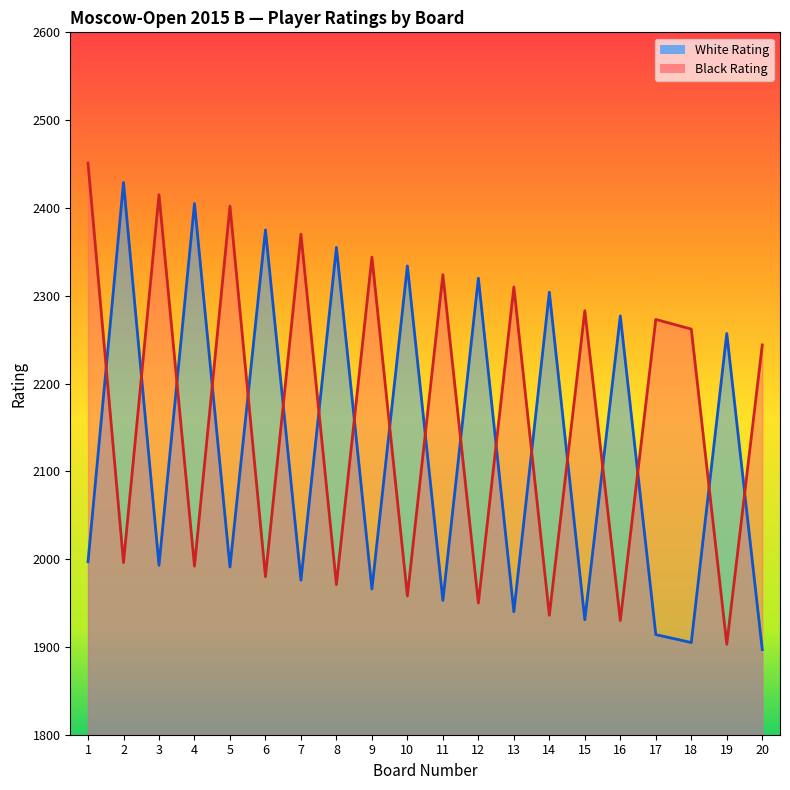

Where is White Rating nearest to the value 2163?

19